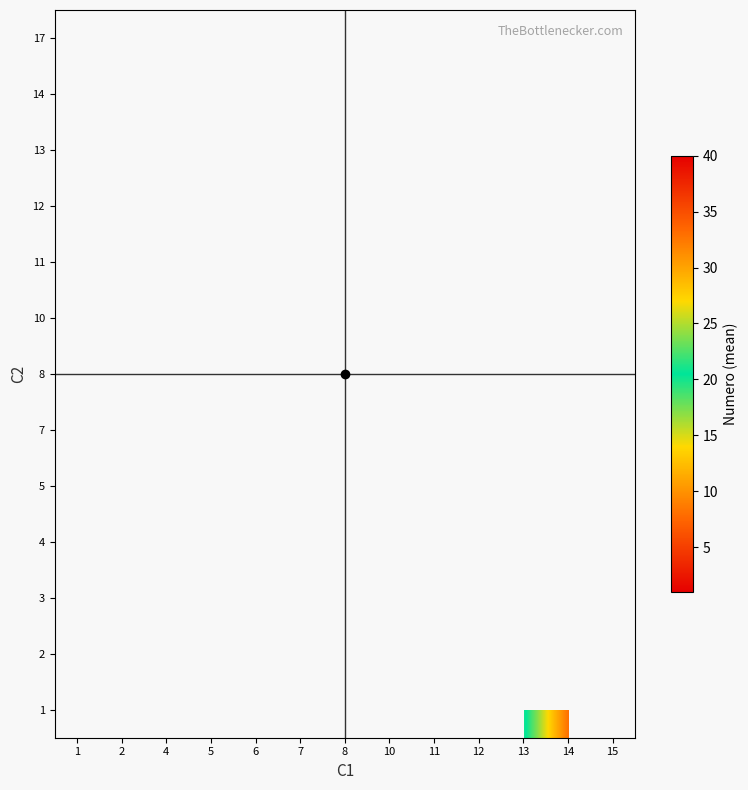

What is the smallest value displayed?

1.0